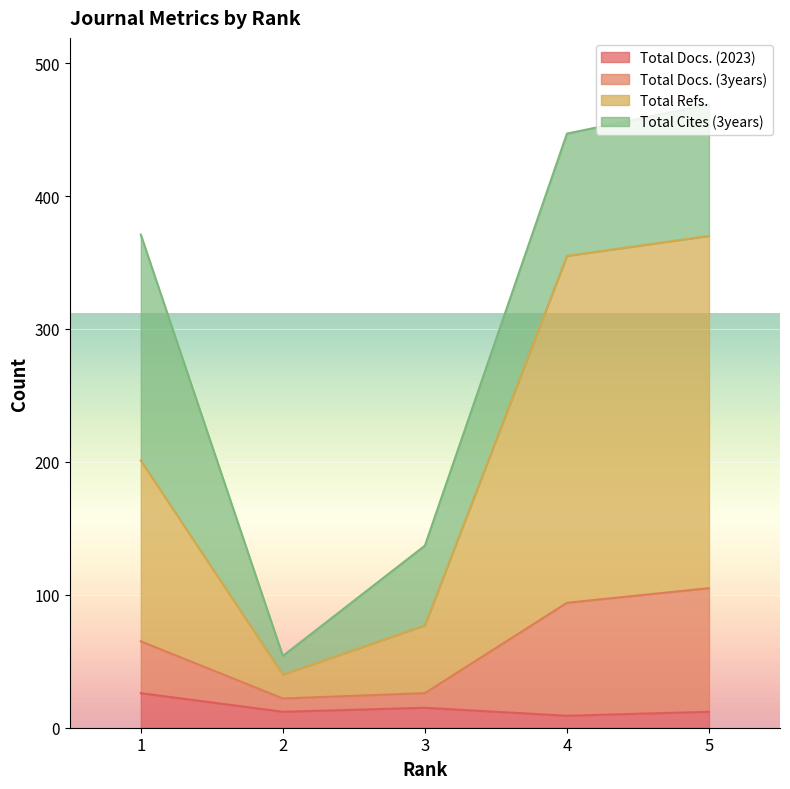

True or false: Total Docs. (2023) has a value of 7 at 5.

False